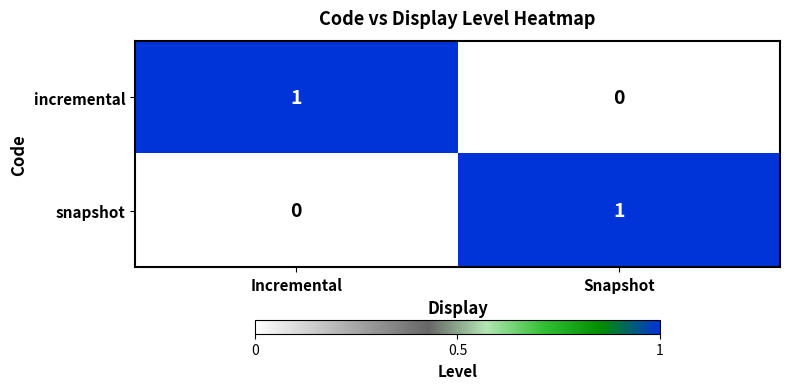

What is the total value across all series at Incremental?

1